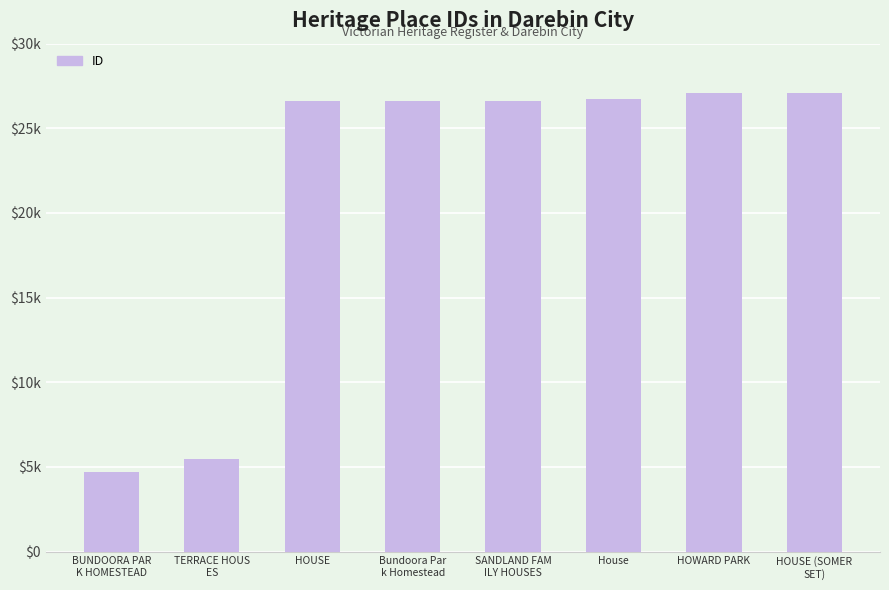

What is the smallest value displayed?

4678